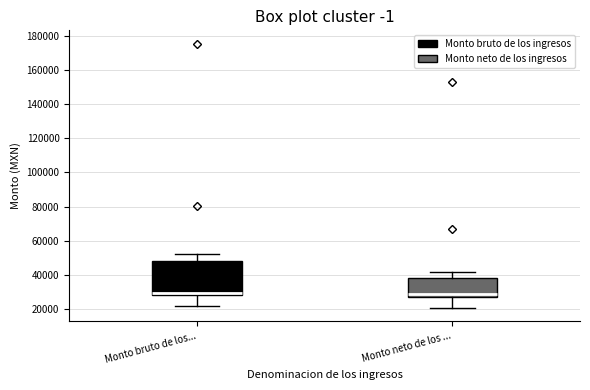

Where does the upper whisker of the box for Monto bruto de los... end on the y-axis? The values are not printed on the chart, so give them approximately, as read against the axis.

52000